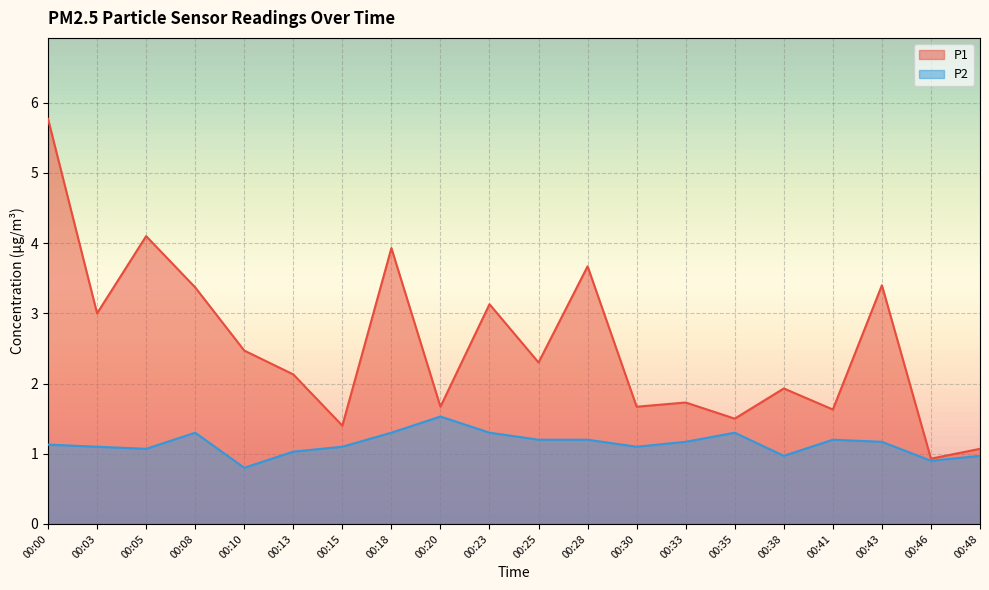

What is the sum of the P2 values at 00:35 and 00:30?

2.4